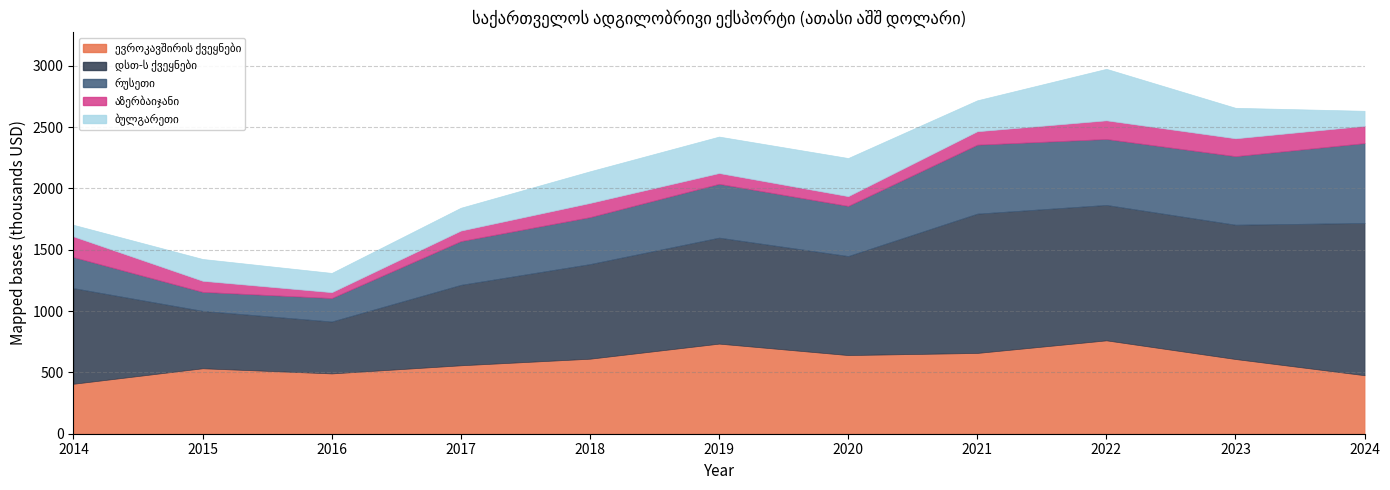

Where does the აზერბაიჯანი series first go above 109588?

2014